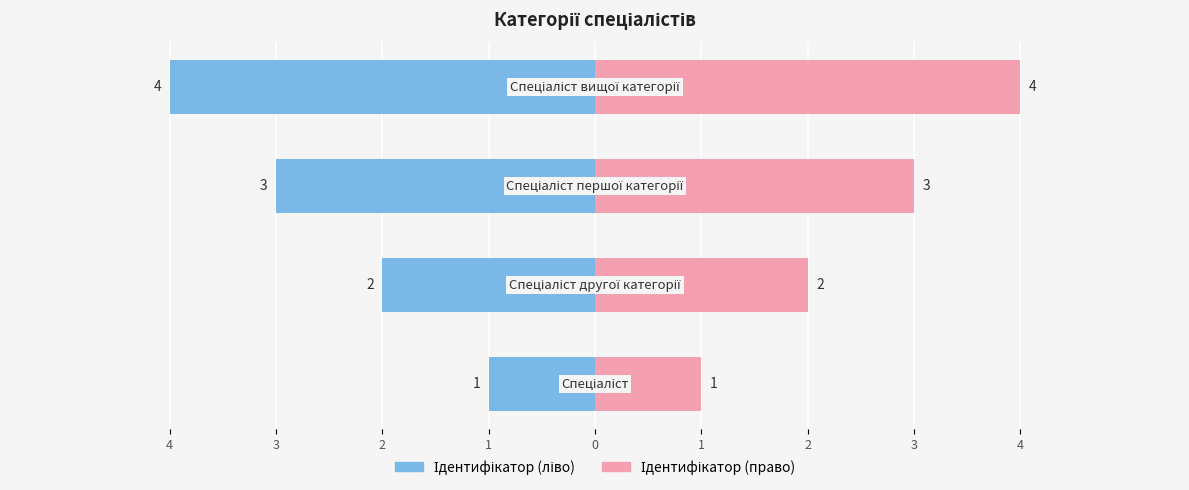

Reading left to right, what are all the values shown in this chart?

Ідентифікатор (ліво): 4=-1	3=-2	2=-3	1=-4
Ідентифікатор (право): 4=1	3=2	2=3	1=4